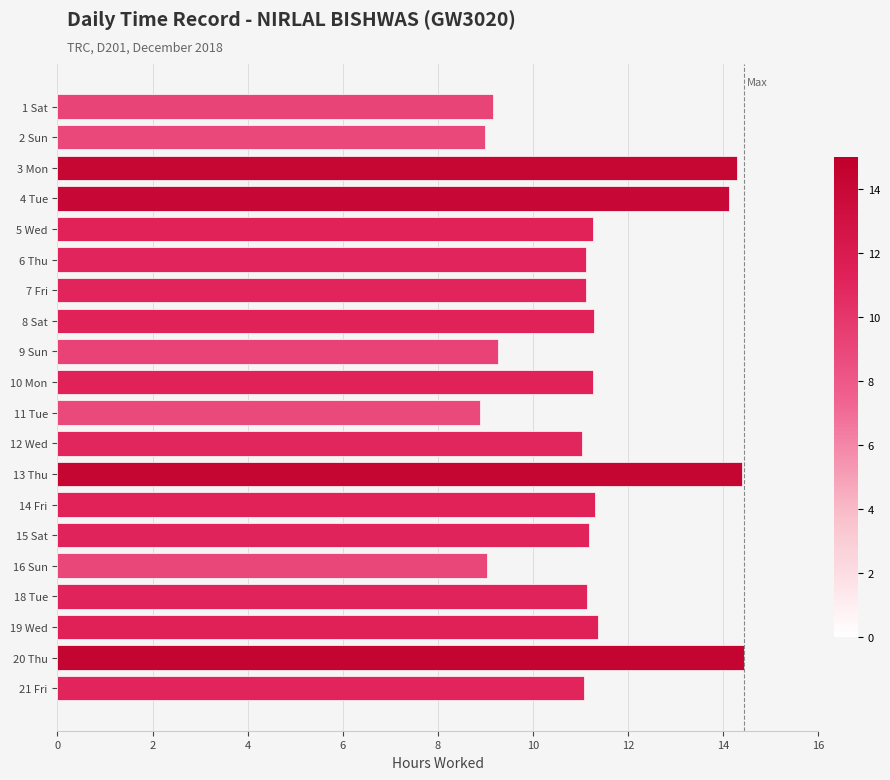

What is the label of the 5th bar from the bottom?

16 Sun